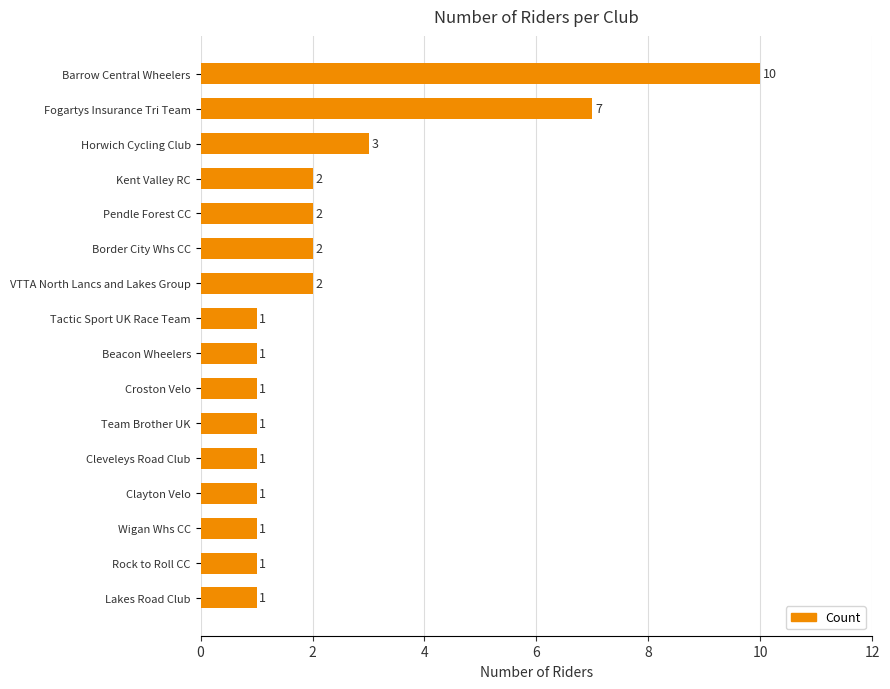

Reading bottom to top, transcribe all the data shown in this chart.

1	1	1	1	1	1	1	1	1	2	2	2	2	3	7	10